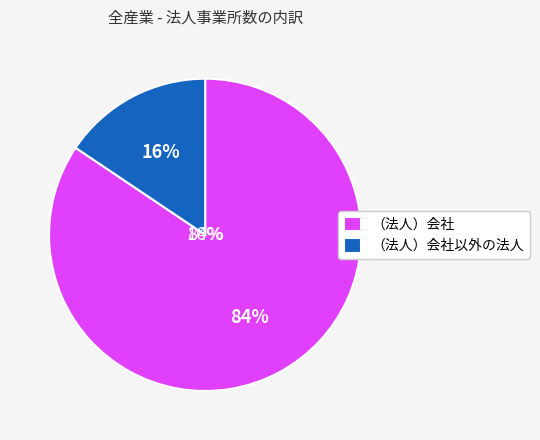

Between （法人）会社 and （法人）会社以外の法人, which is larger?

（法人）会社